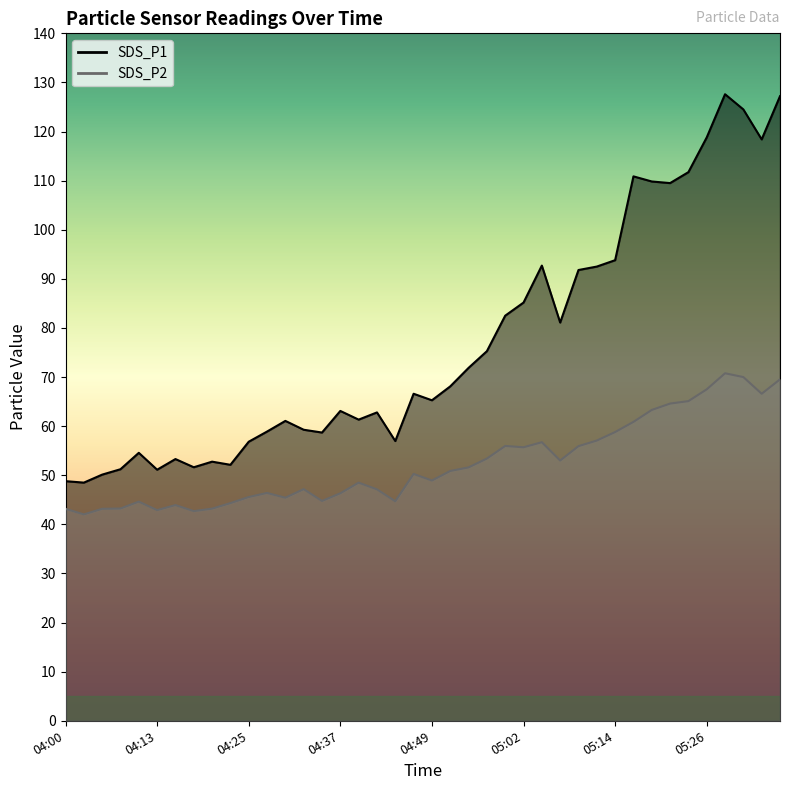

Does the chart display data point markers on the line(s)?

No